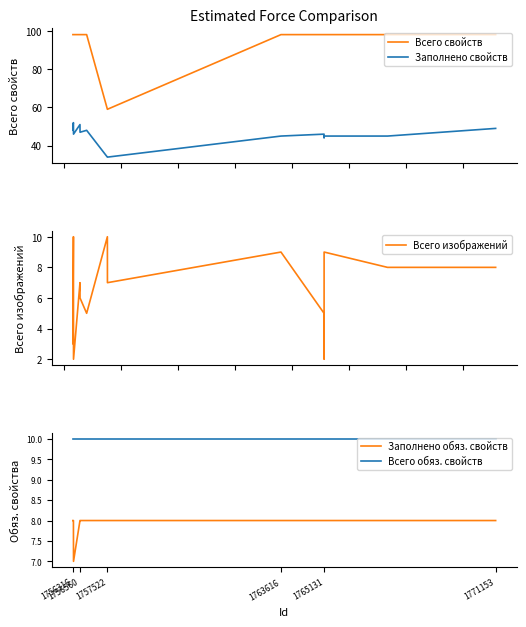

True or false: Всего свойств and Всего обяз. свойств intersect in this chart.

False